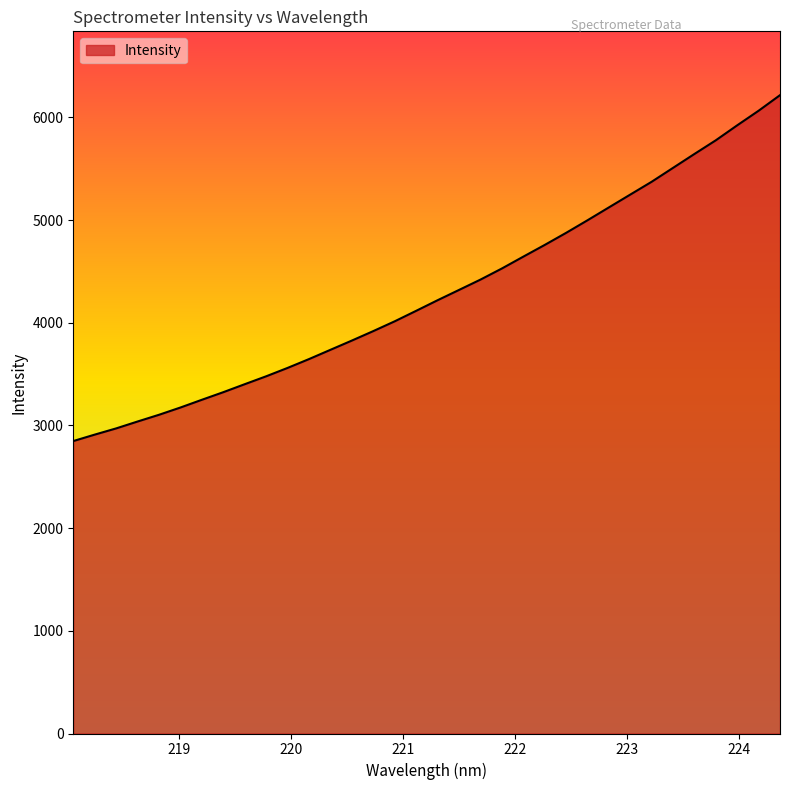

What is the smallest value displayed?

2848.2